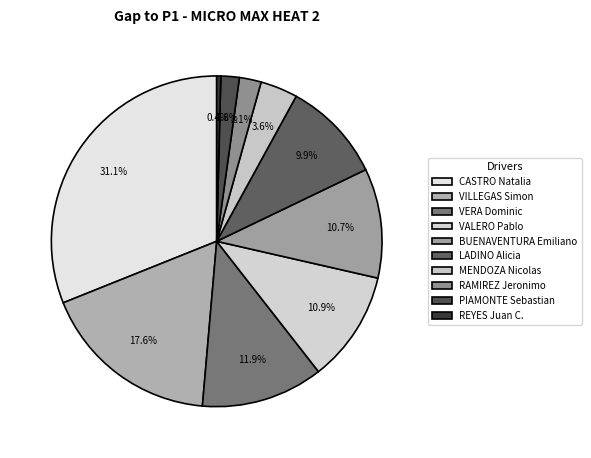

To the nearest percent, what portion does PIAMONTE Sebastian represent?

2%